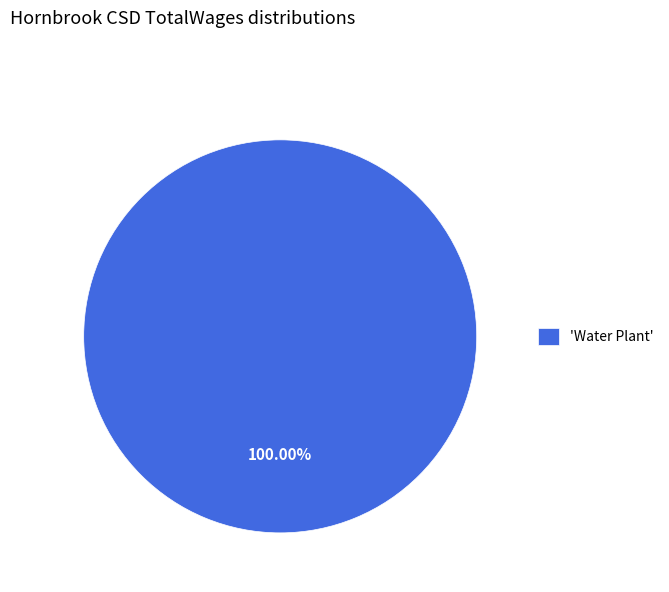

Rank the categories by value from lowest to highest.

'Water Plant'